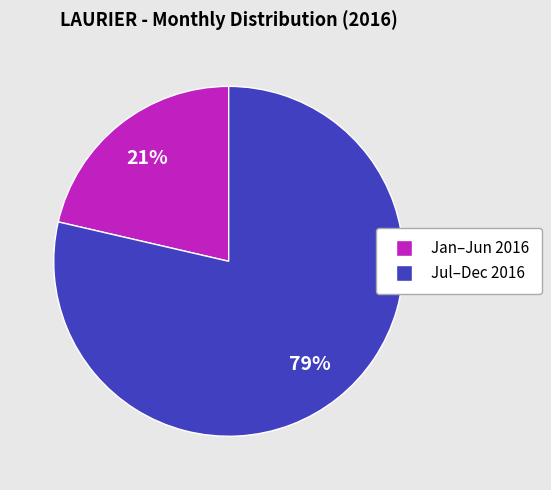

Is there a majority slice in this chart?

Yes